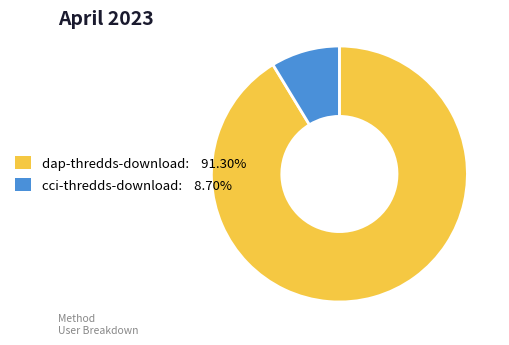

Is dap-thredds-download the majority of the pie?

Yes